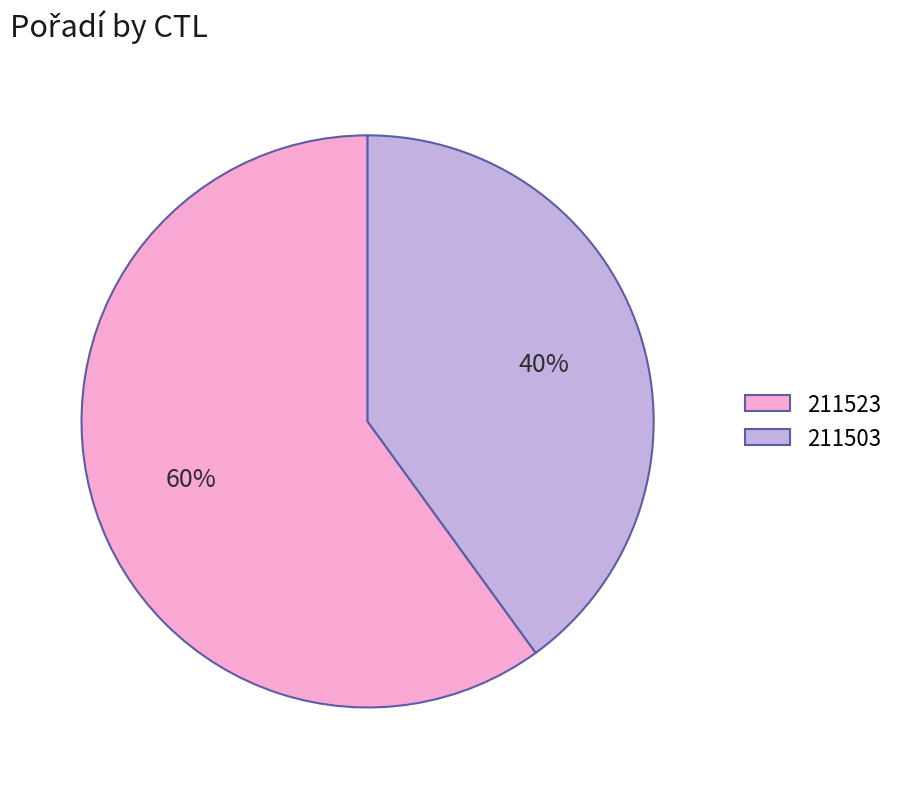

Is there a majority slice in this chart?

Yes